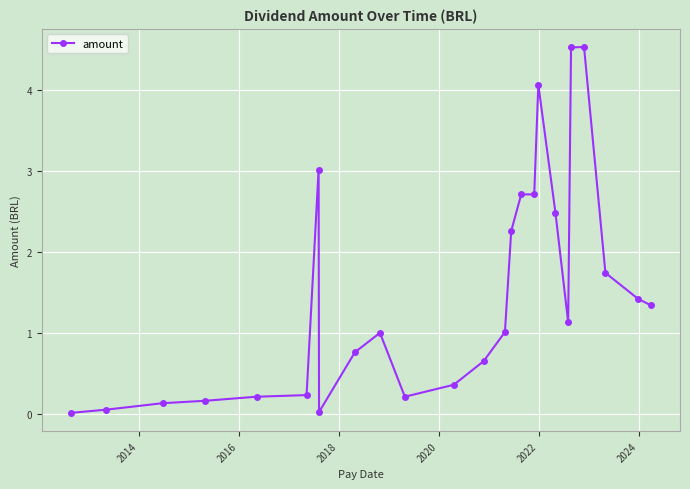

What is the difference between the maximum and minimum values?

4.5